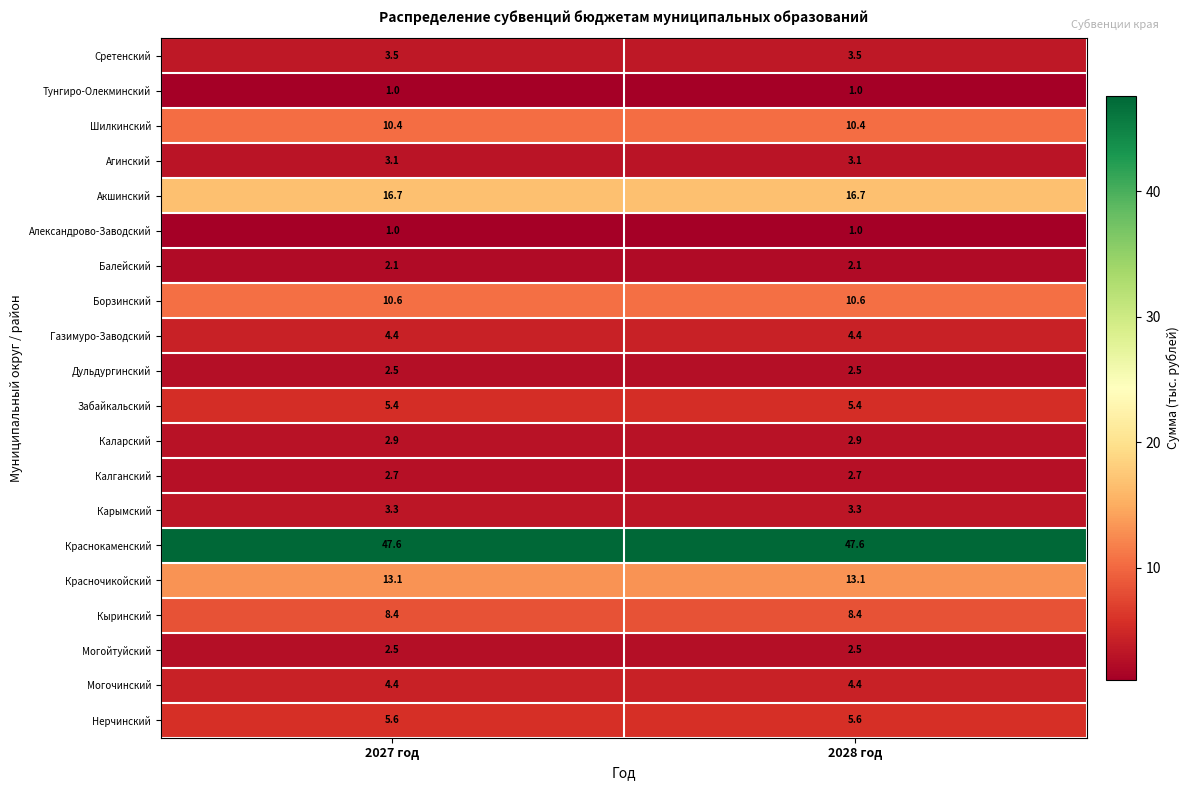

What is the lowest value of the Александрово-Заводский series?

1.0